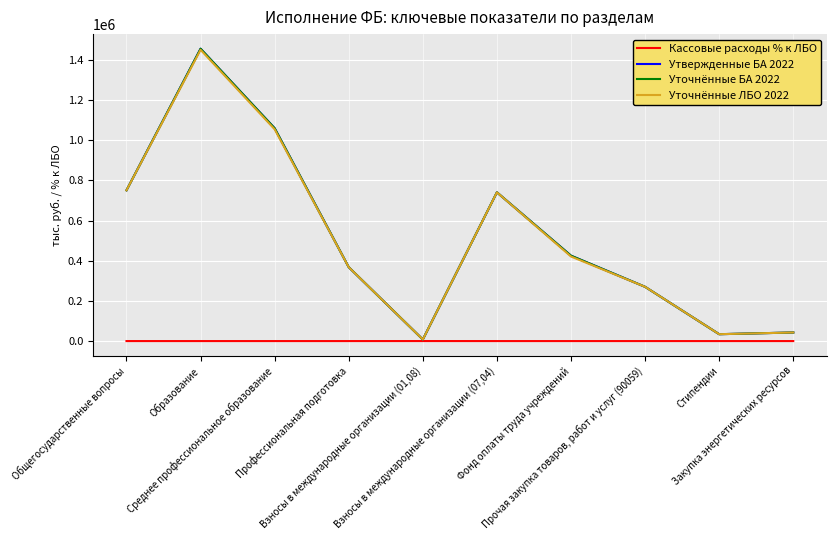

True or false: Уточнённые ЛБО 2022 and Кассовые расходы % к ЛБО intersect in this chart.

False